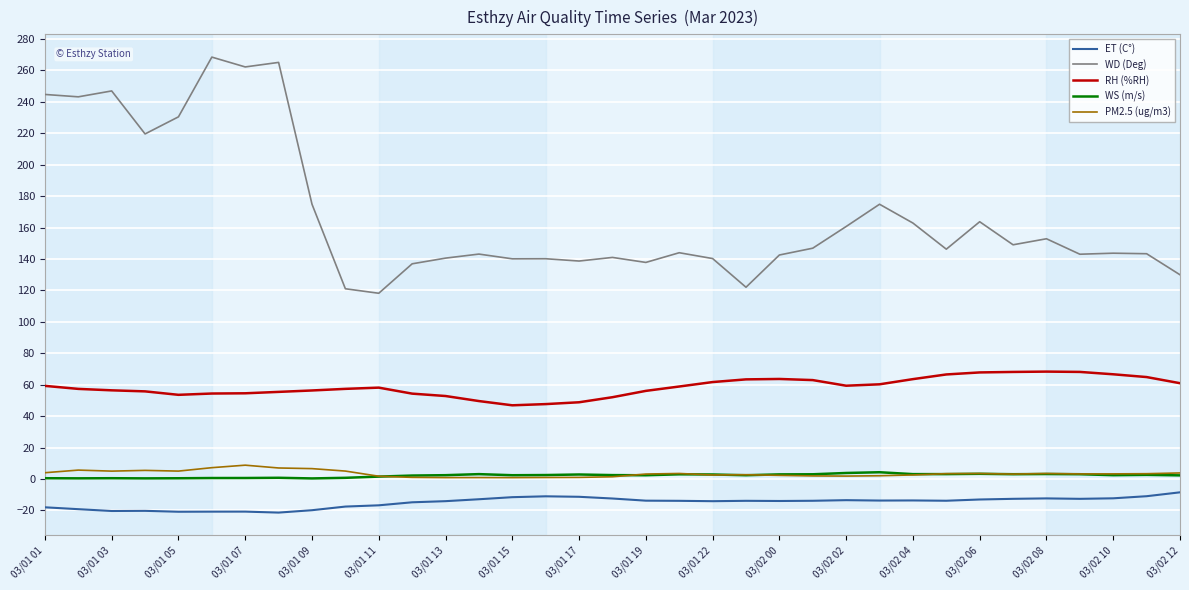

What is the difference between the maximum and second lowest values in the PM2.5 (ug/m3) series?

7.9